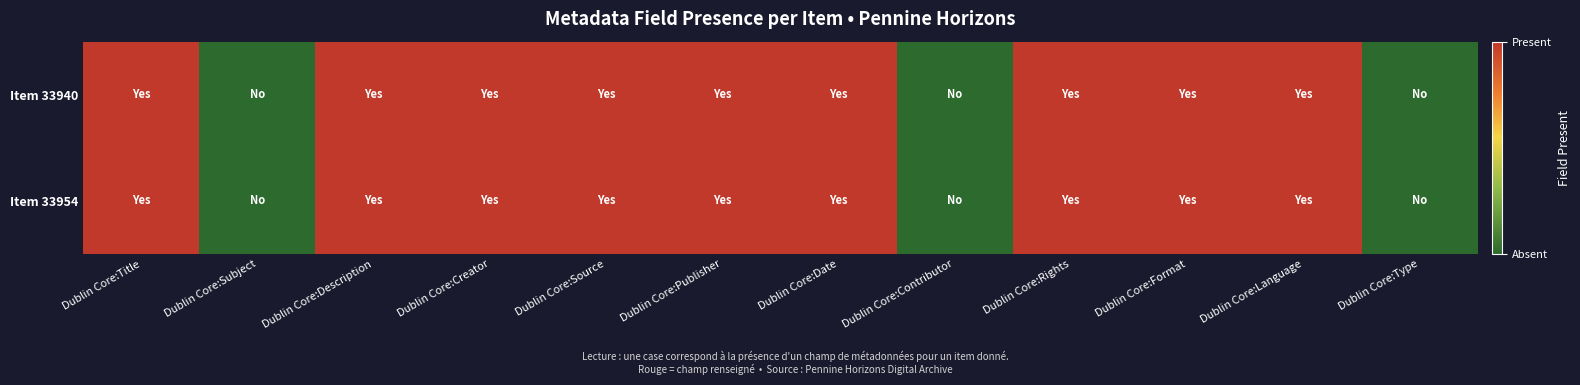

Reading right to left, what are all the values shown in this chart?

Item 33940: Dublin Core:Type=0	Dublin Core:Language=1	Dublin Core:Format=1	Dublin Core:Rights=1	Dublin Core:Contributor=0	Dublin Core:Date=1	Dublin Core:Publisher=1	Dublin Core:Source=1	Dublin Core:Creator=1	Dublin Core:Description=1	Dublin Core:Subject=0	Dublin Core:Title=1
Item 33954: Dublin Core:Type=0	Dublin Core:Language=1	Dublin Core:Format=1	Dublin Core:Rights=1	Dublin Core:Contributor=0	Dublin Core:Date=1	Dublin Core:Publisher=1	Dublin Core:Source=1	Dublin Core:Creator=1	Dublin Core:Description=1	Dublin Core:Subject=0	Dublin Core:Title=1